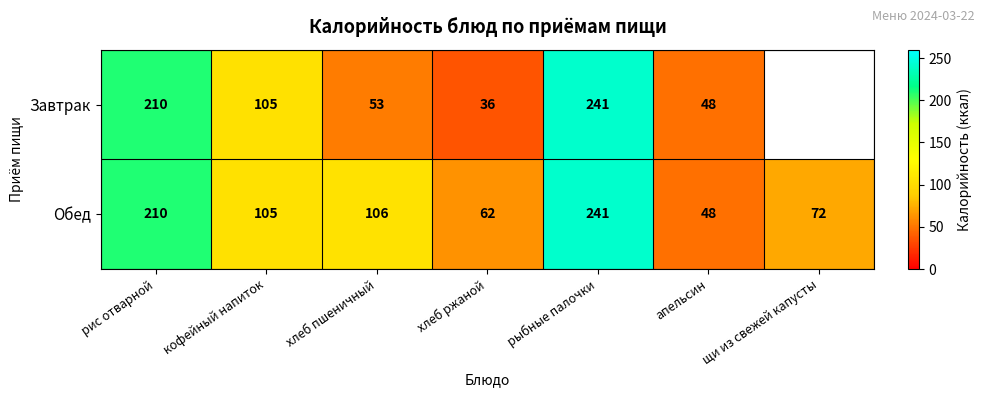

List the labels in order of Обед value, largest first.

рыбные палочки, рис отварной, хлеб пшеничный, кофейный напиток, щи из свежей капусты, хлеб ржаной, апельсин